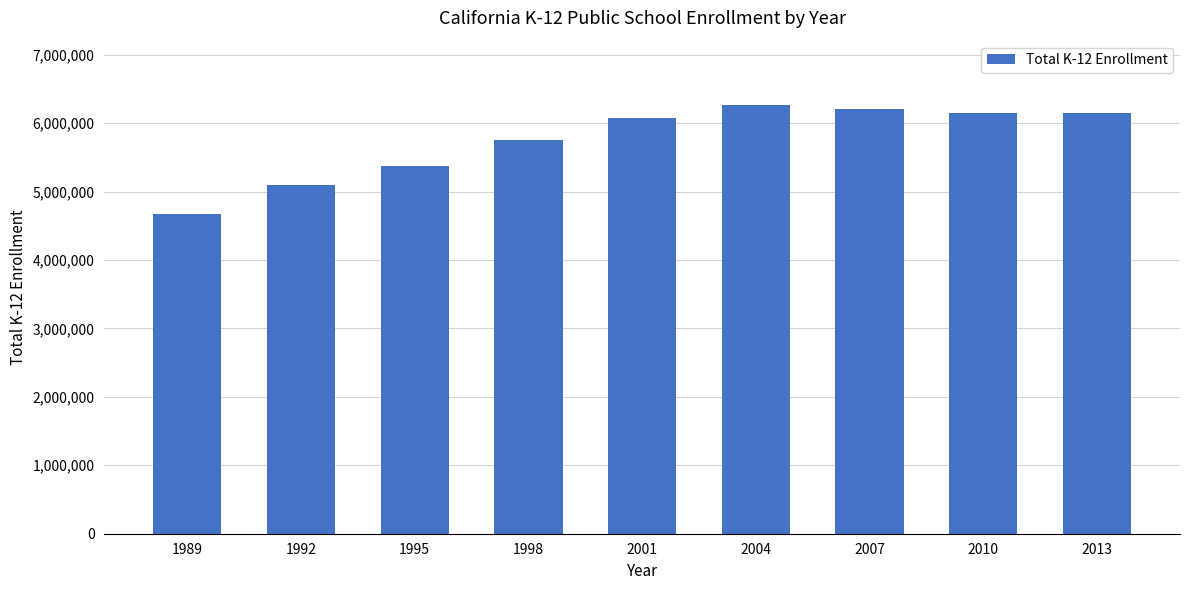

What is the difference between the maximum and minimum values?

1596181